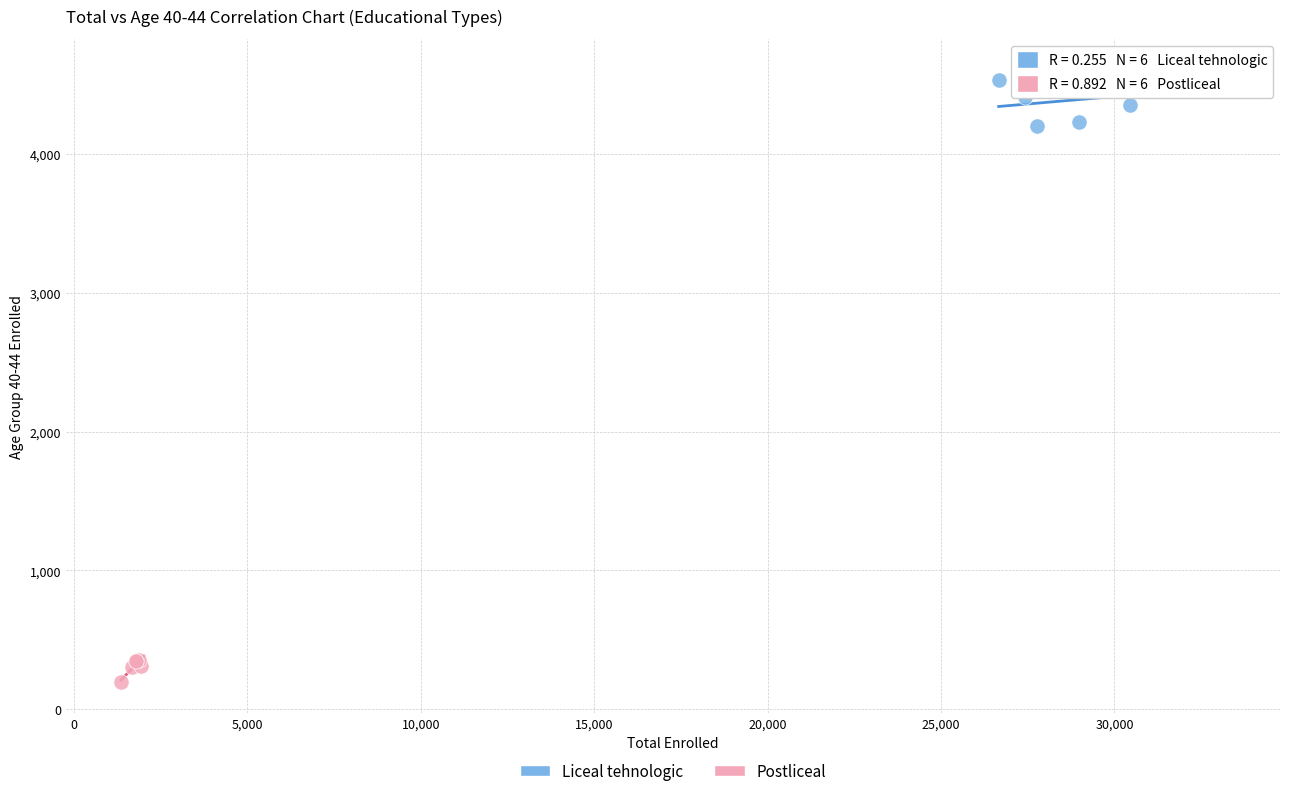

What are all the series names shown in the legend?

Liceal tehnologic, Postliceal